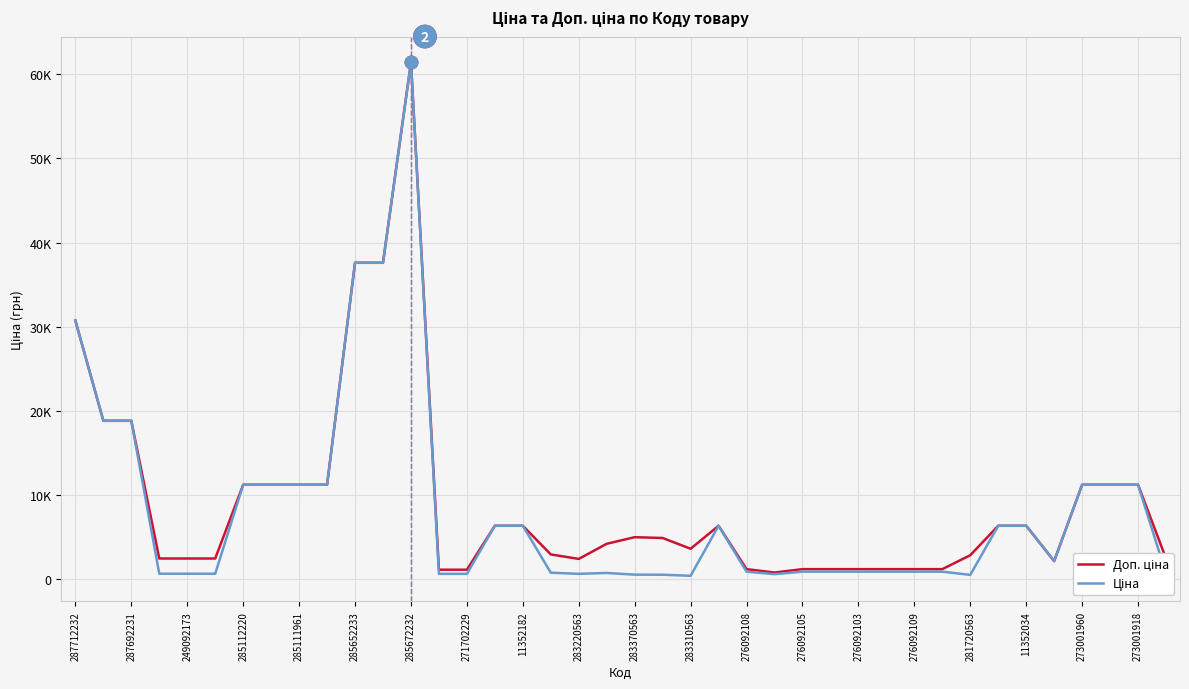

Does the chart display data point markers on the line(s)?

No